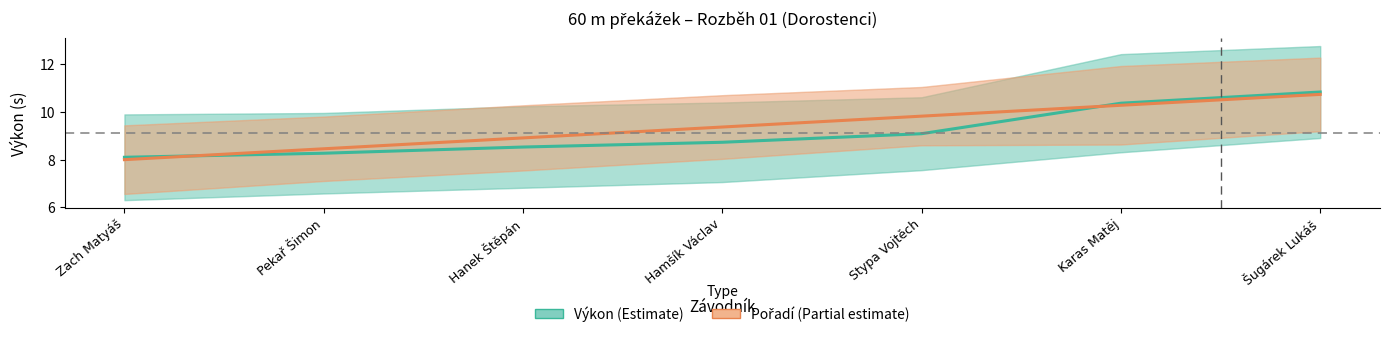

Which series has the largest total across all categories?

Pořadí (Partial estimate)